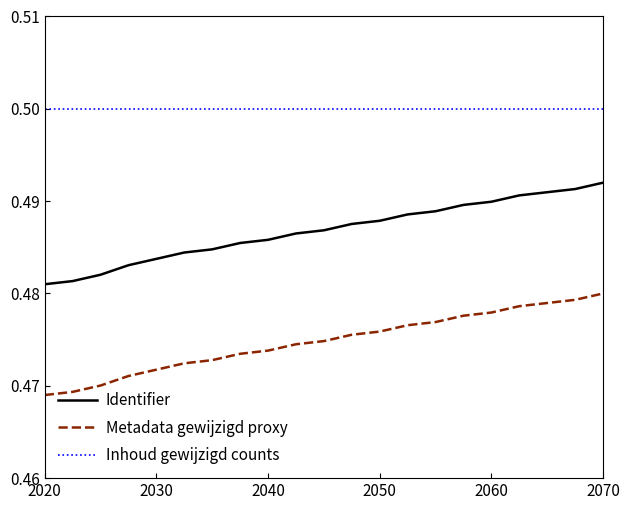

List the series in order of their overall mean, lowest first.

Metadata gewijzigd proxy, Identifier, Inhoud gewijzigd counts